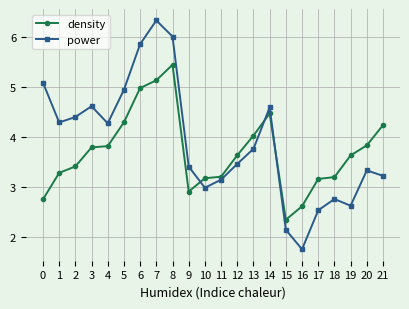

How many data points does each series have?

22